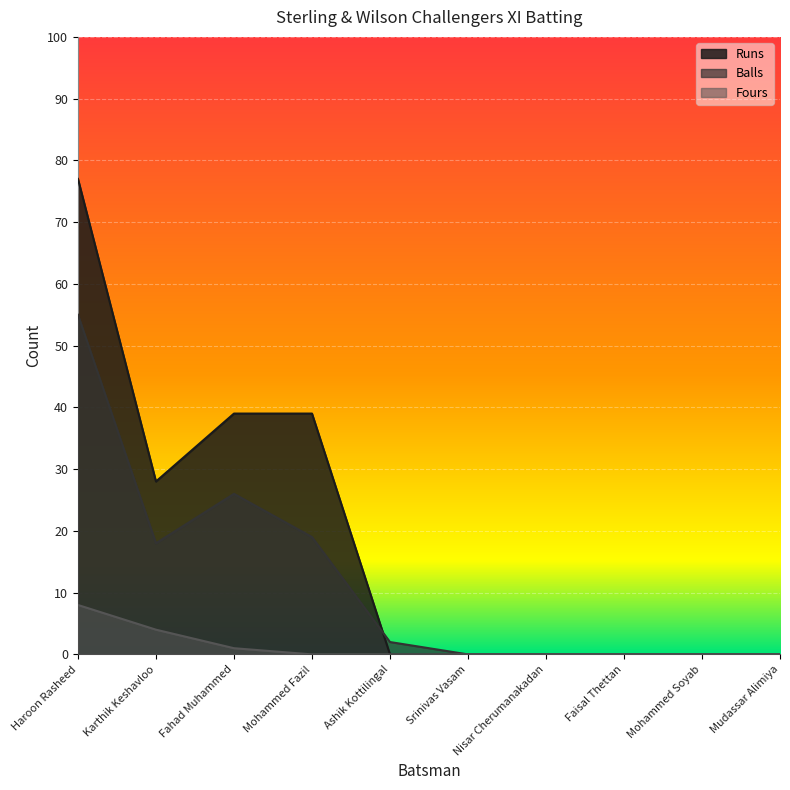

Where is the first local maximum for Balls?

Fahad Muhammed